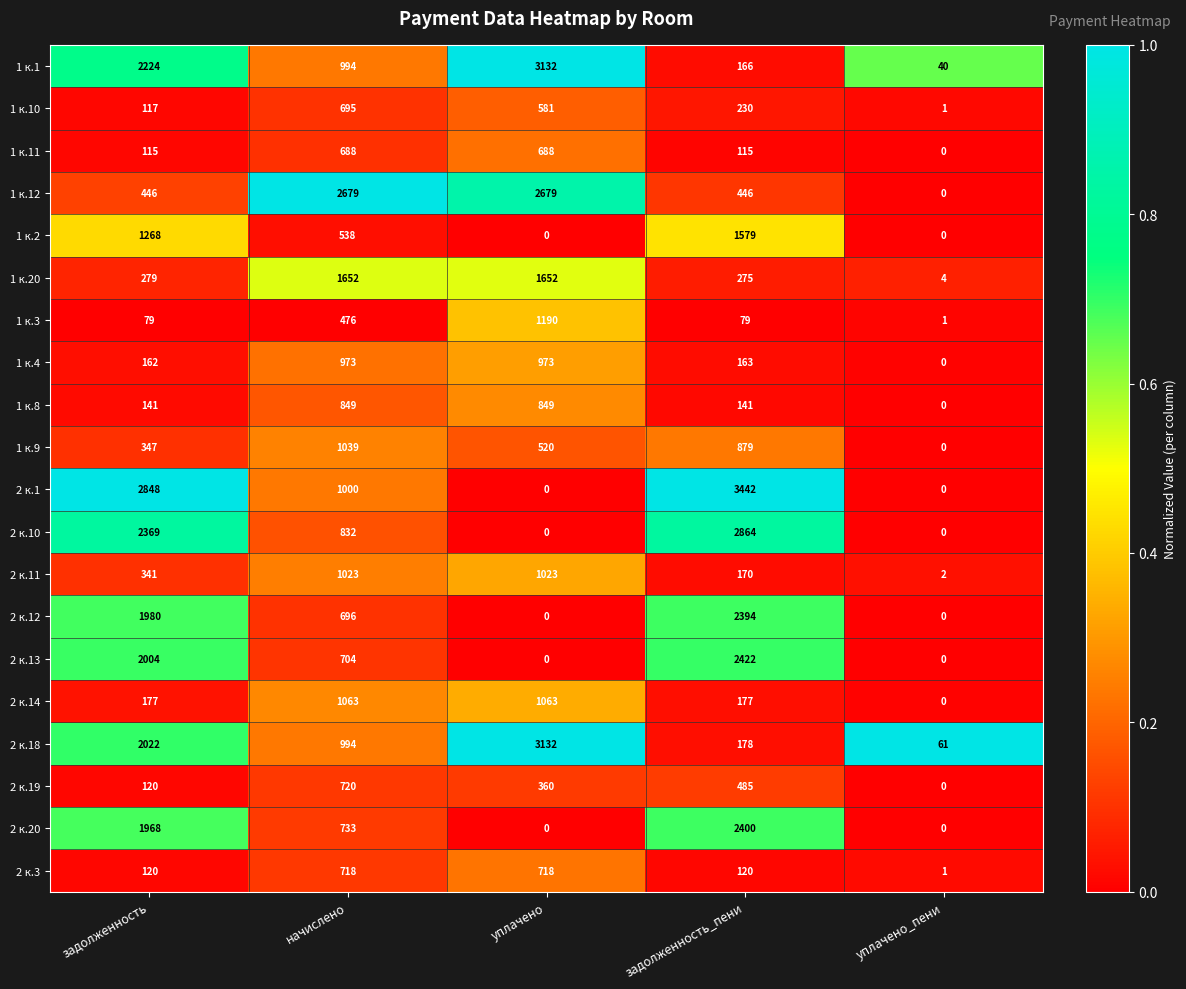

True or false: 2 к.12 has a value of 1671 at уплачено.

False